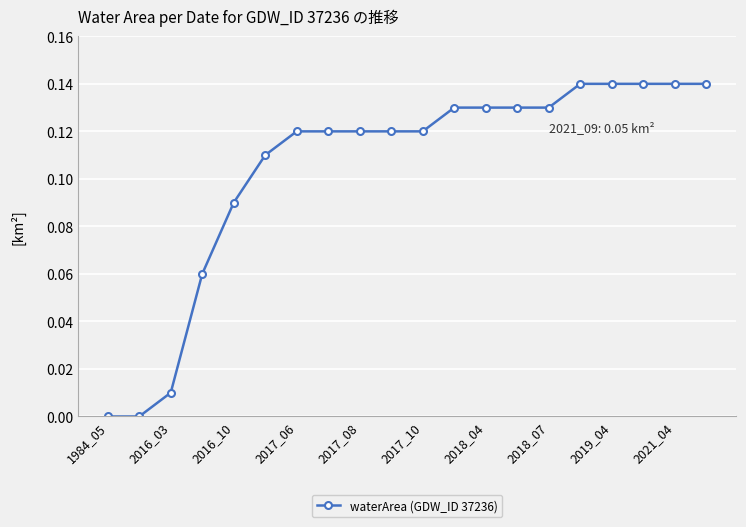

How many distinct data groups are displayed?

1